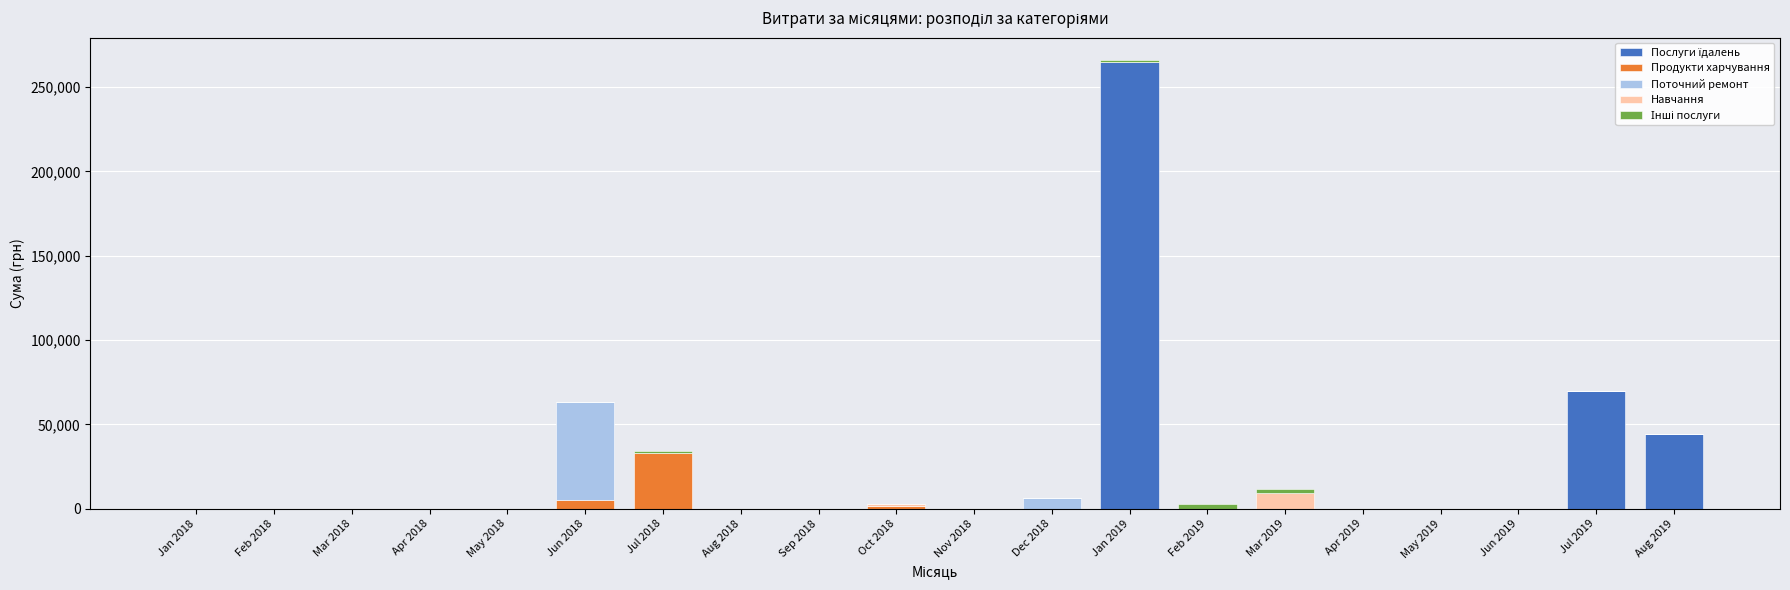

Are the bars horizontal?

No